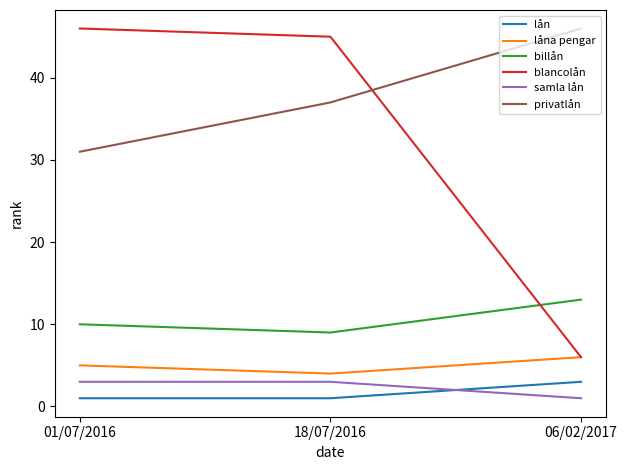

Is this an area chart (filled region under the line)?

No